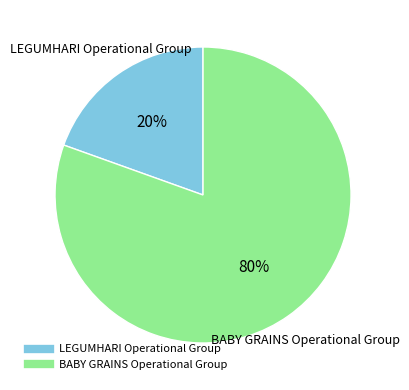

How many slices are in this pie chart?

2